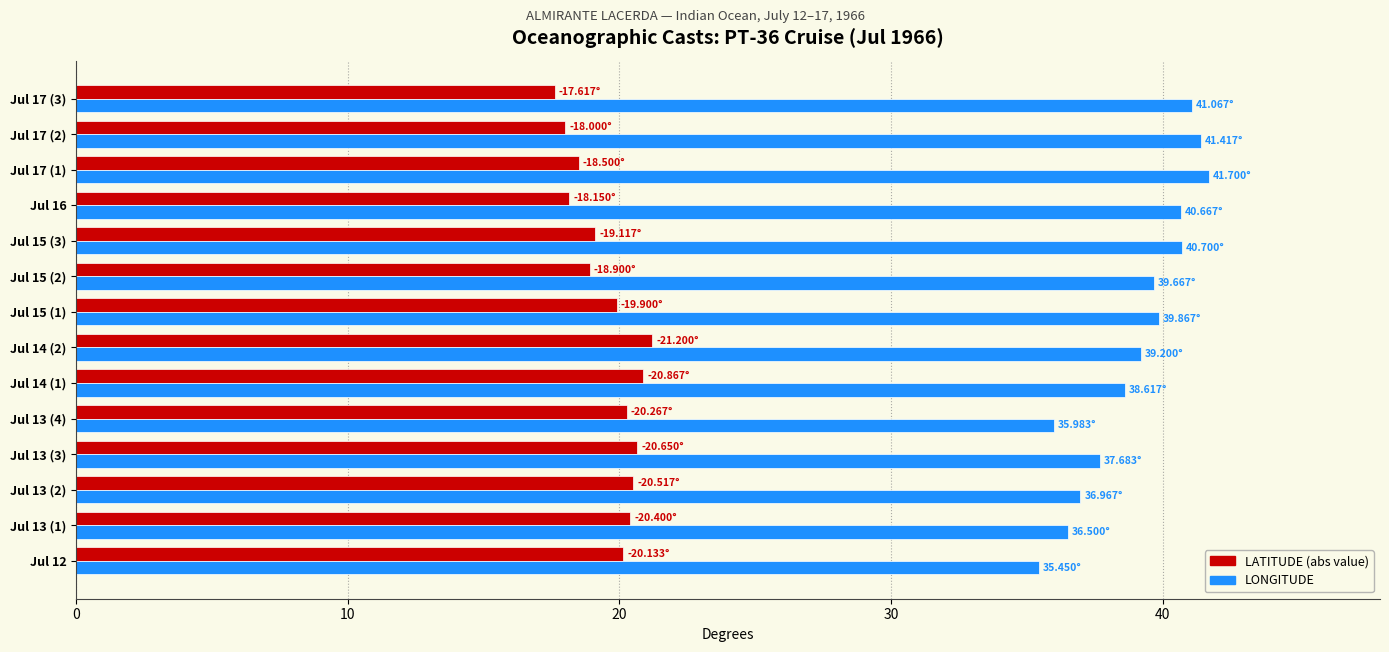

What is the total value across all series at Jul 17 (1)?

60.2